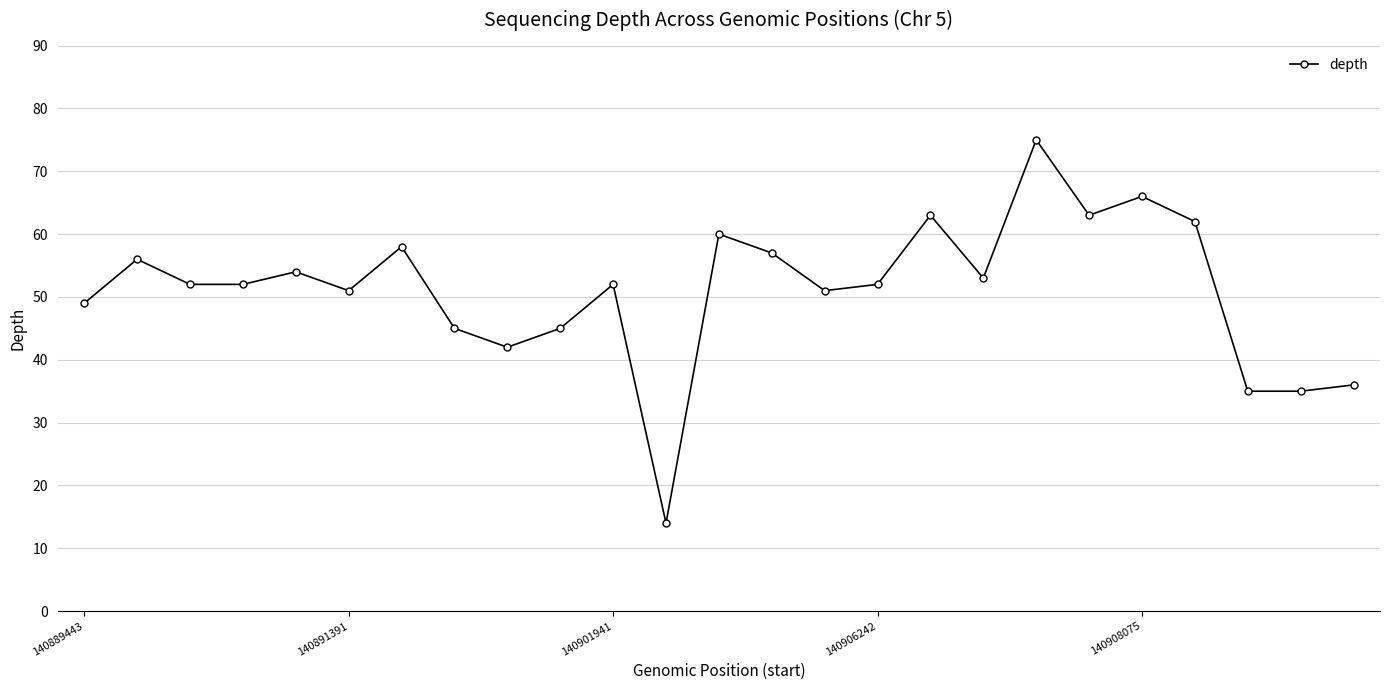

What is the smallest value displayed?

14